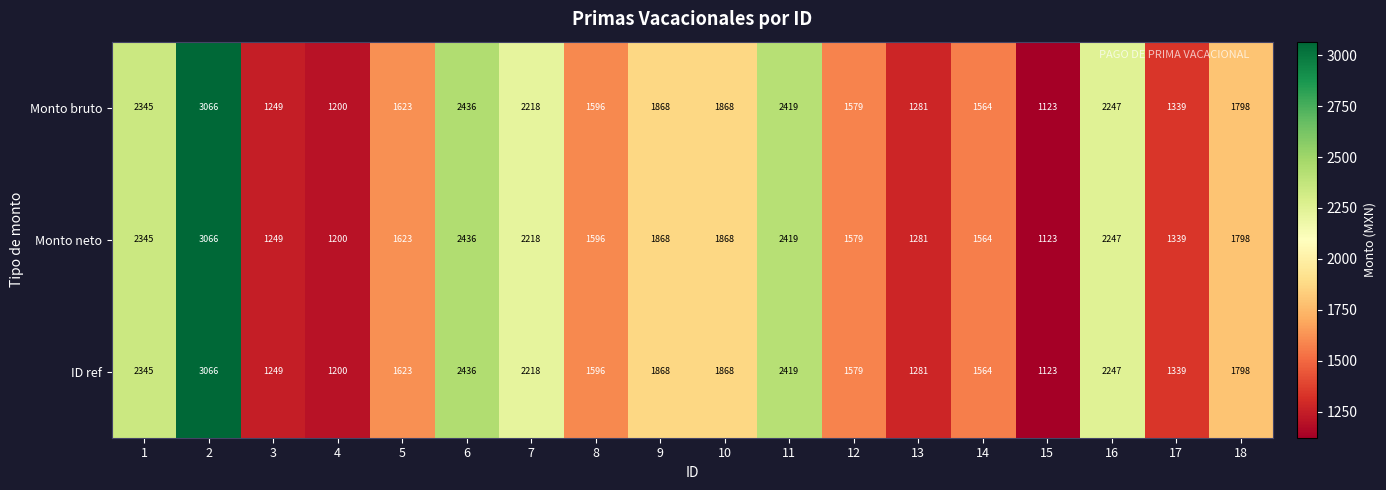

At which label does Monto neto reach its minimum?

15